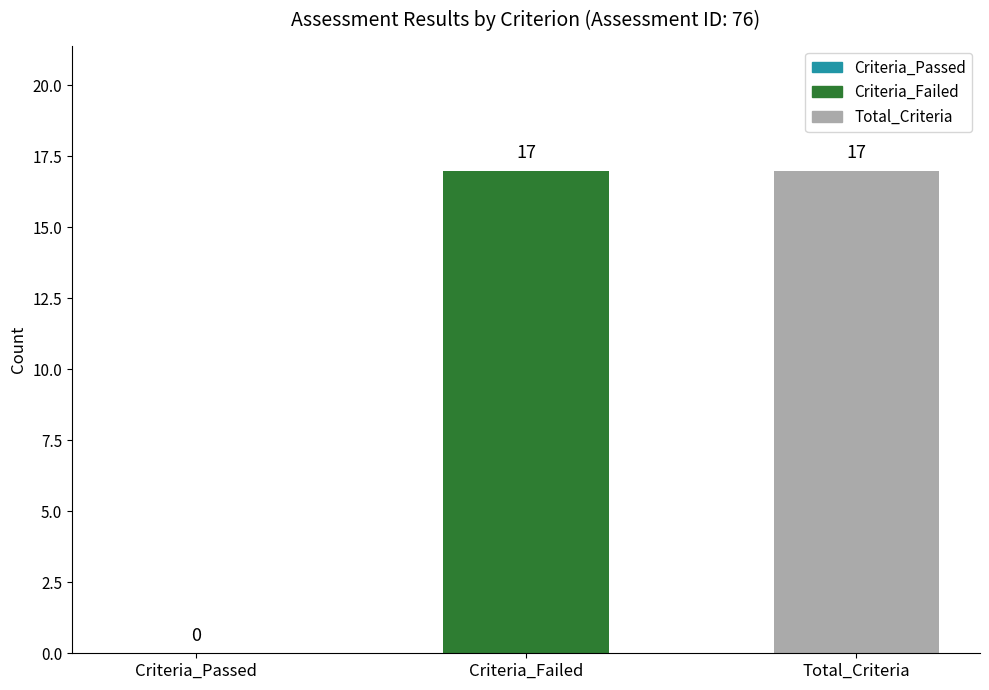

The value of Total_Criteria at Criterion 1 is 17. True or false?

True